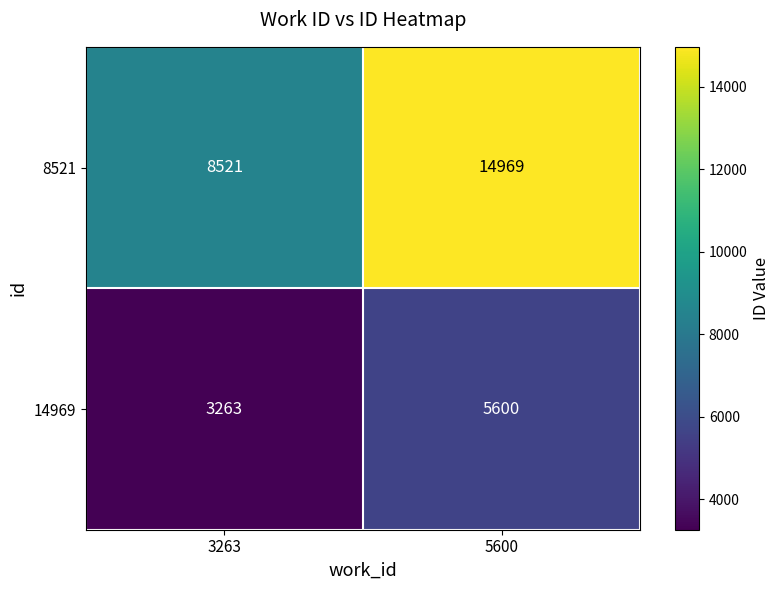

True or false: 14969 has a value of 4572 at 3263.

False